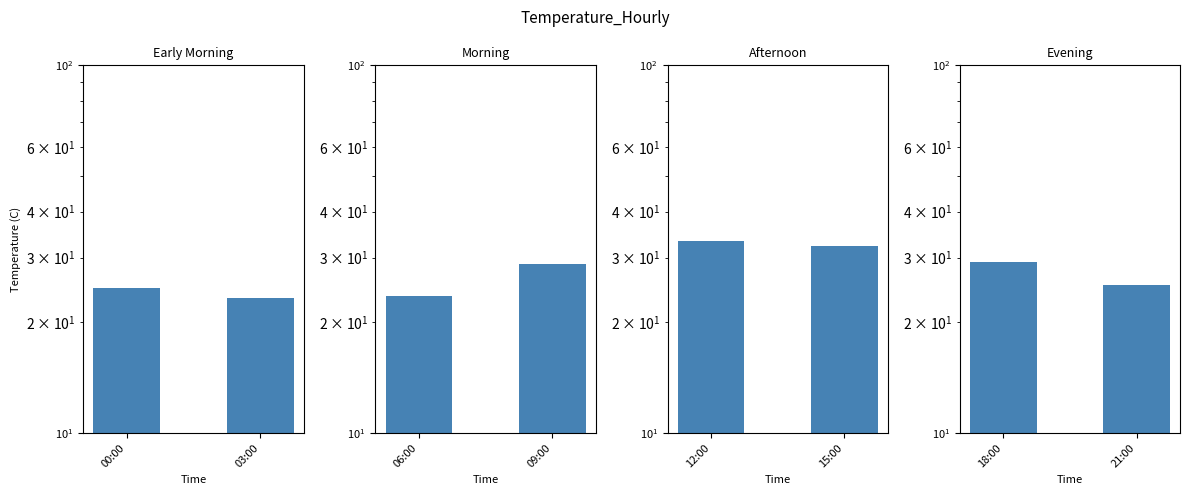

What is the label of the 1st bar from the left?

00:00